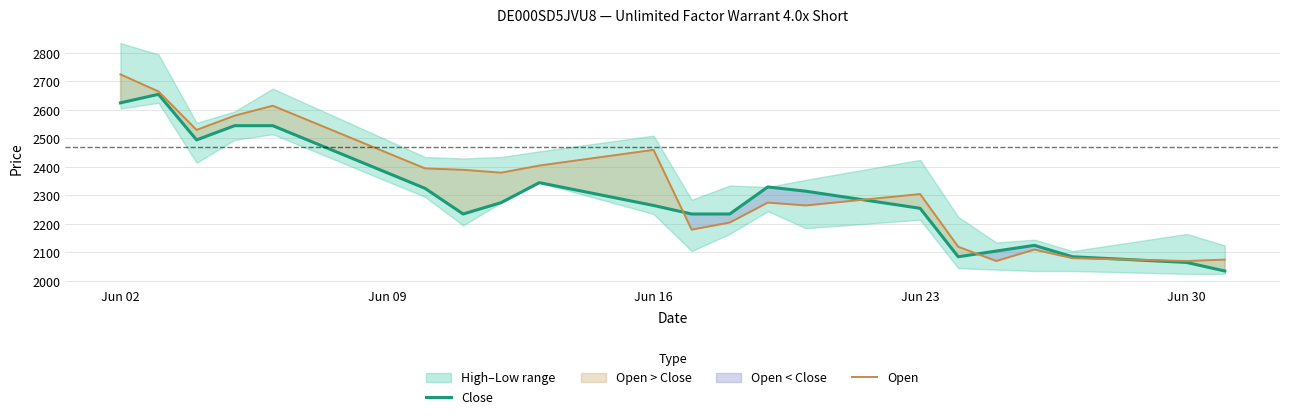

Which series ends up on top after the final intersection of Close and Open?

Open